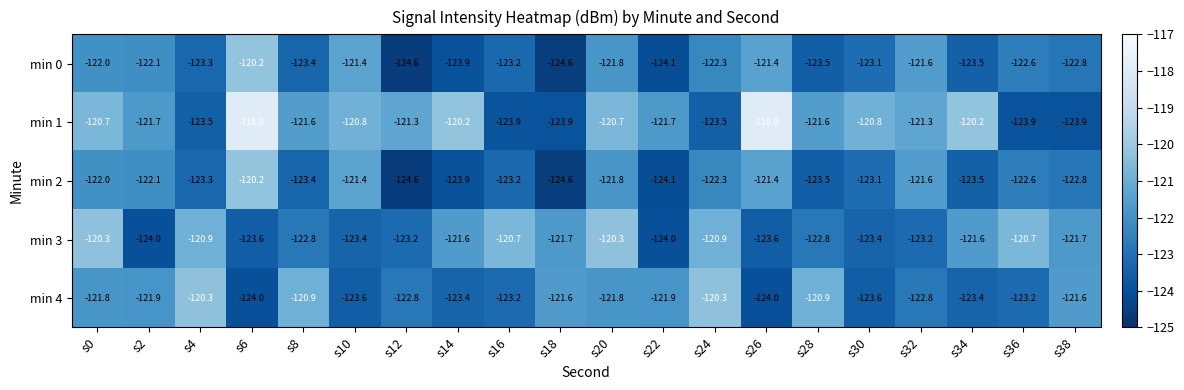

Where does the min 3 series first go above -121?

s0